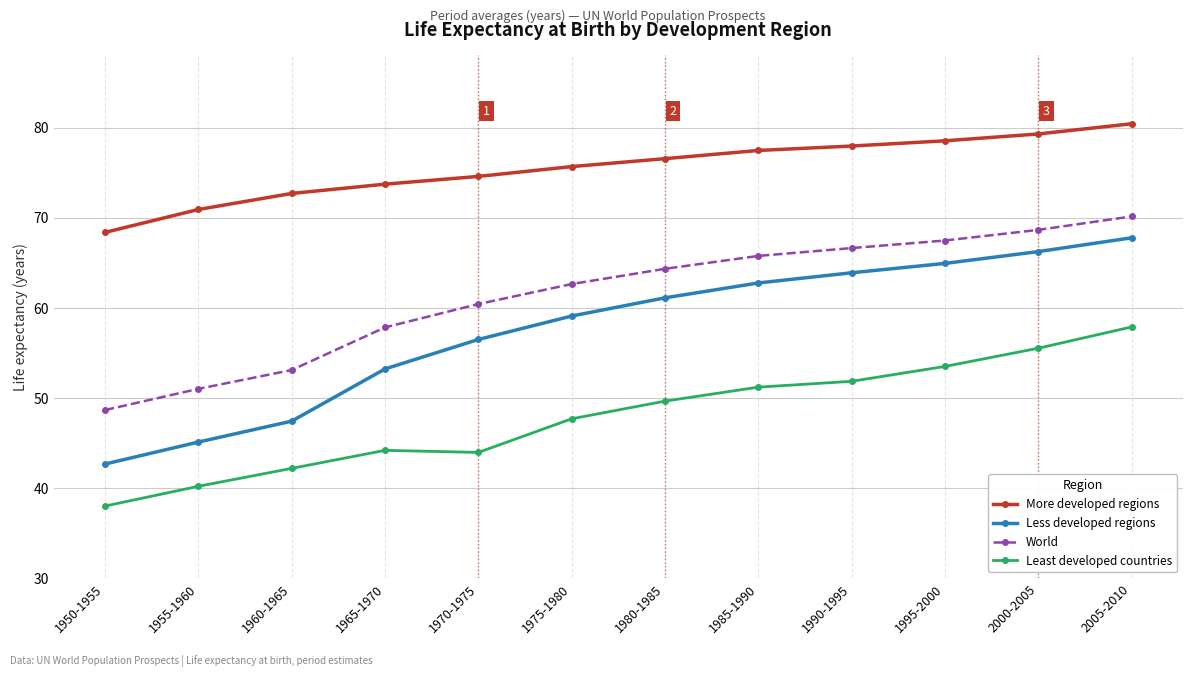

How many data points does each series have?

12